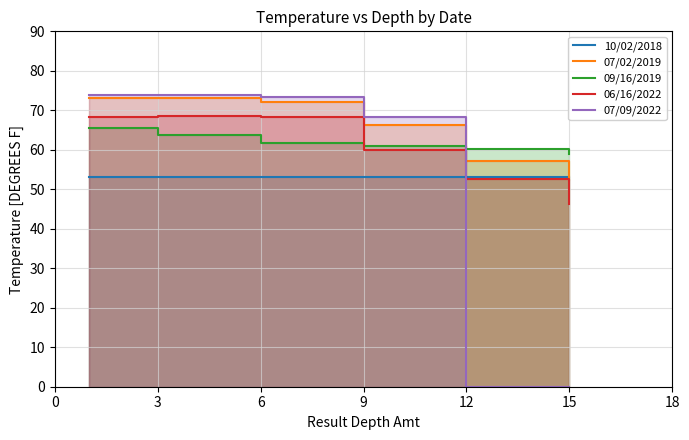

How many values in the 07/02/2019 series exceed 72?

2